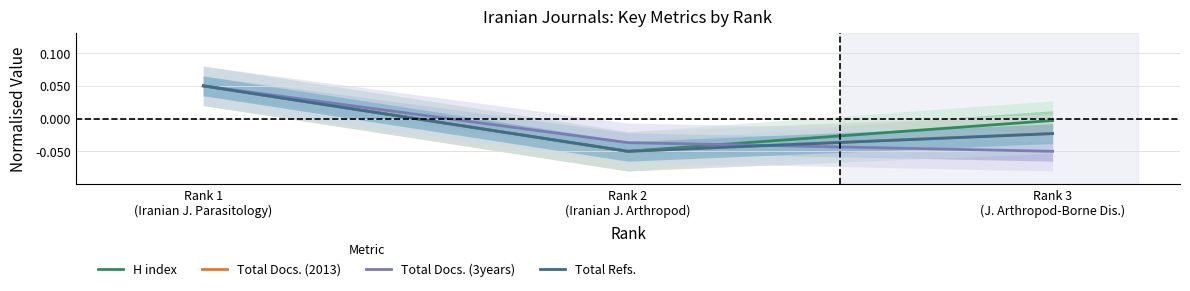

Count the number of categories in the chart.

3